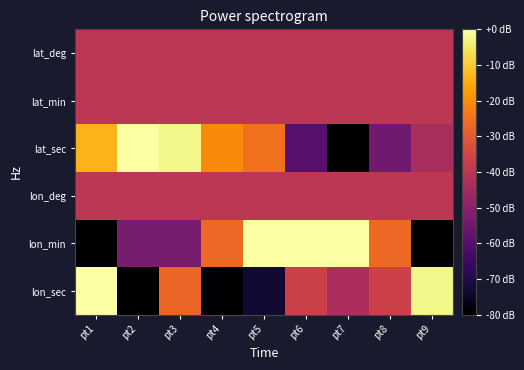

At which category is the sum across all series the highest?

pt3